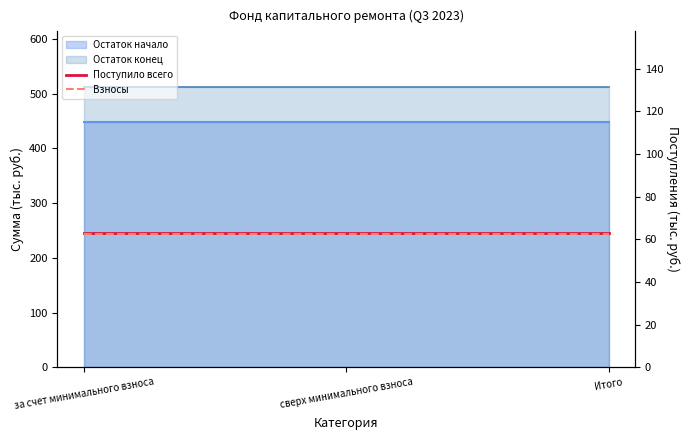

List the labels in order of Поступило всего value, smallest first.

за счет минимального взноса, сверх минимального взноса, Итого